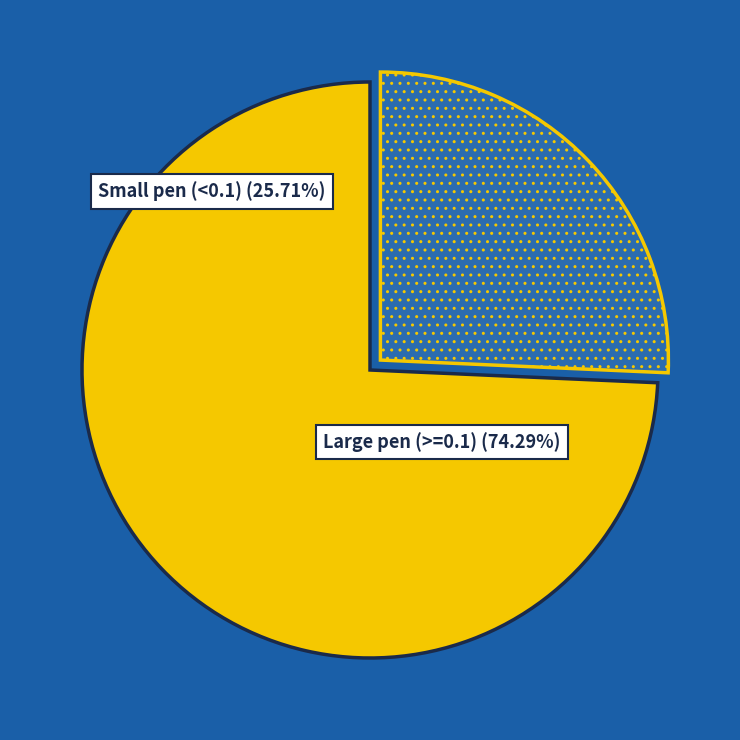

Is there any slice that represents more than half of the pie?

Yes